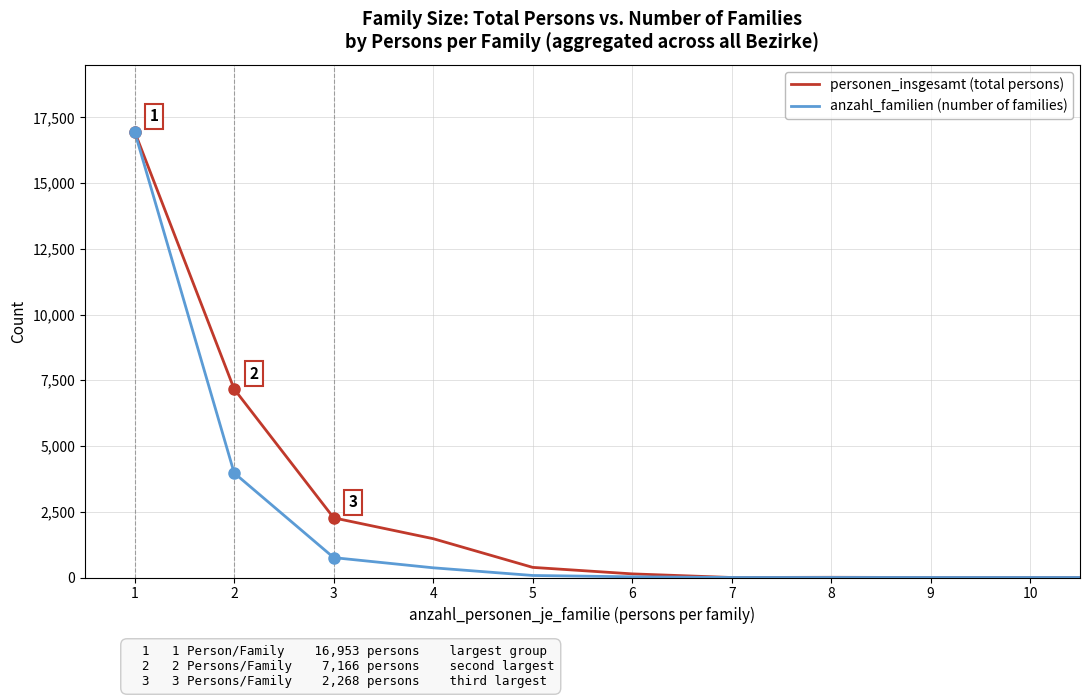

What is the highest value of the anzahl_familien (number of families) series?

16953